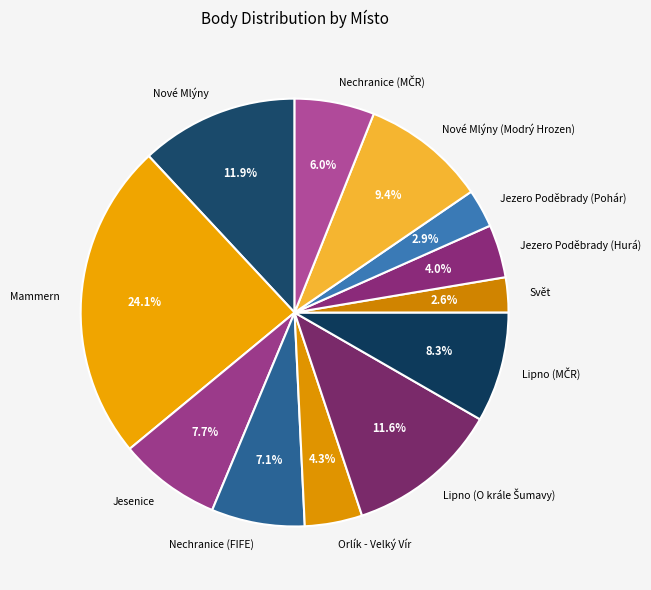

What is the ratio of the value at Jezero Poděbrady (Pohár) to the value at Jezero Poděbrady (Hurá)?

0.7